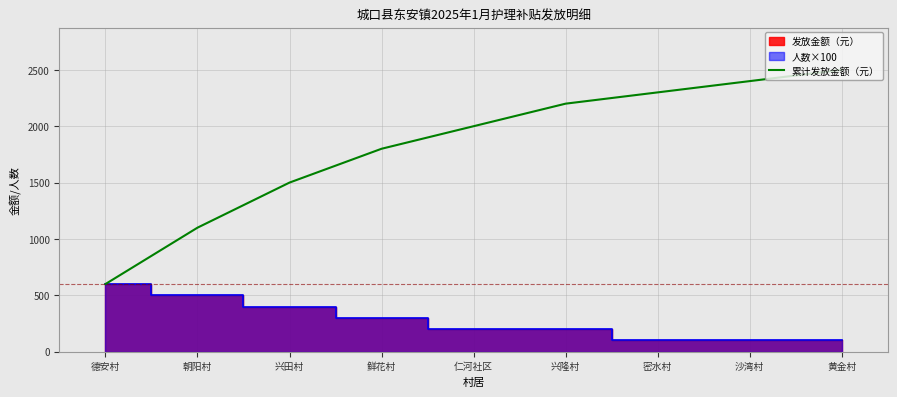

Reading left to right, list all the values displayed in this chart.

600	1100	1500	1800	2000	2200	2300	2400	2500